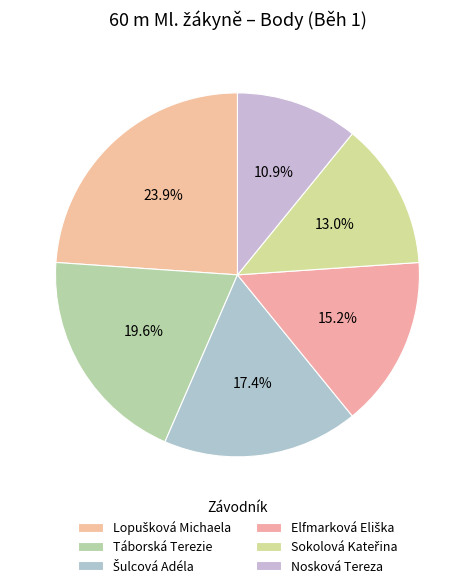

Combined, do Táborská Terezie and Sokolová Kateřina account for over 50%?

No